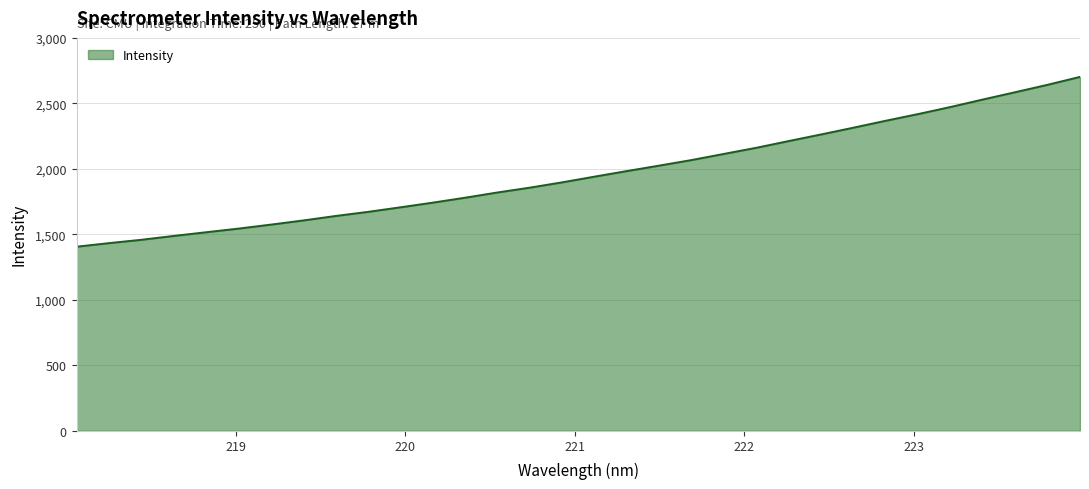

What is the difference between the maximum and minimum values?

1296.9